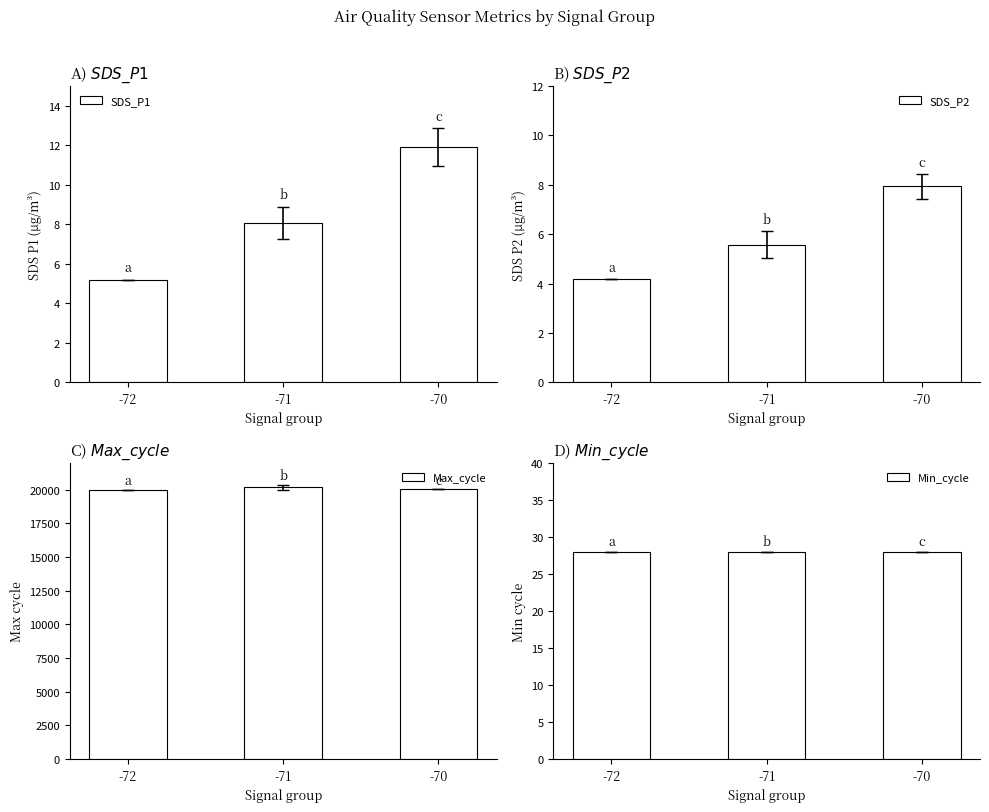

What is the value of the Min_cycle bar at the 2nd from the left?

28.0